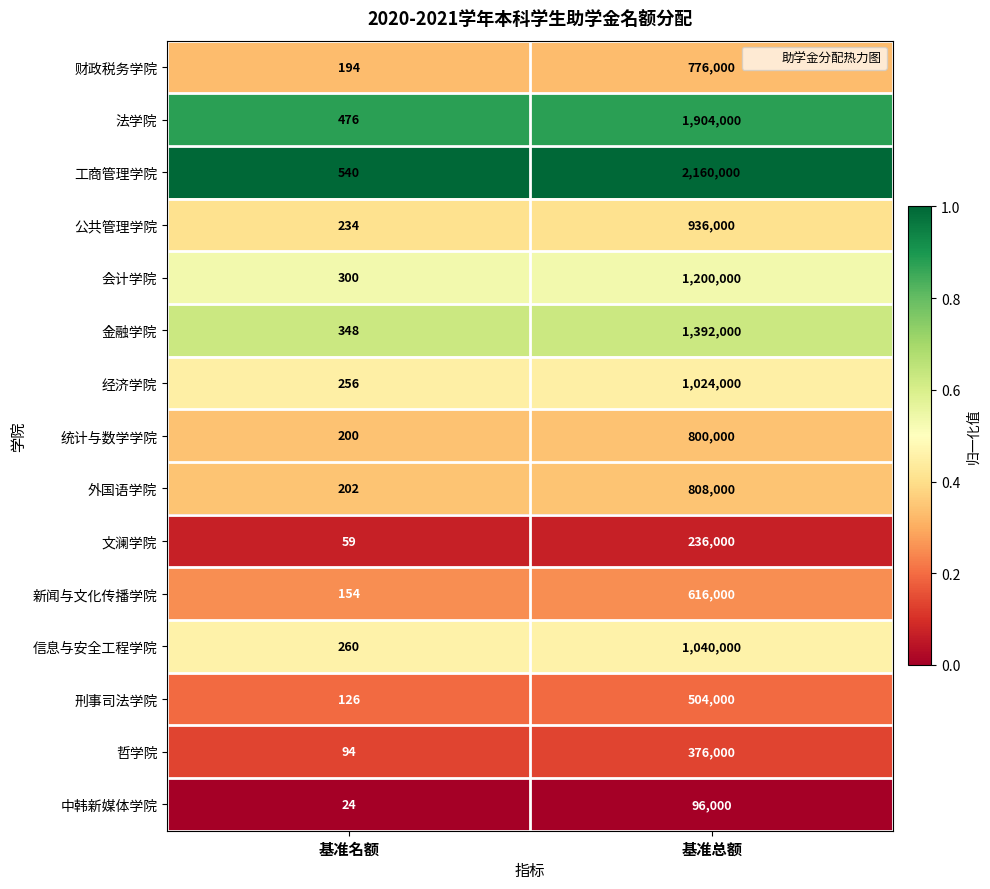

Is the value of 信息与安全工程学院 at 基准名额 greater than the value of 公共管理学院 at 基准总额?

No